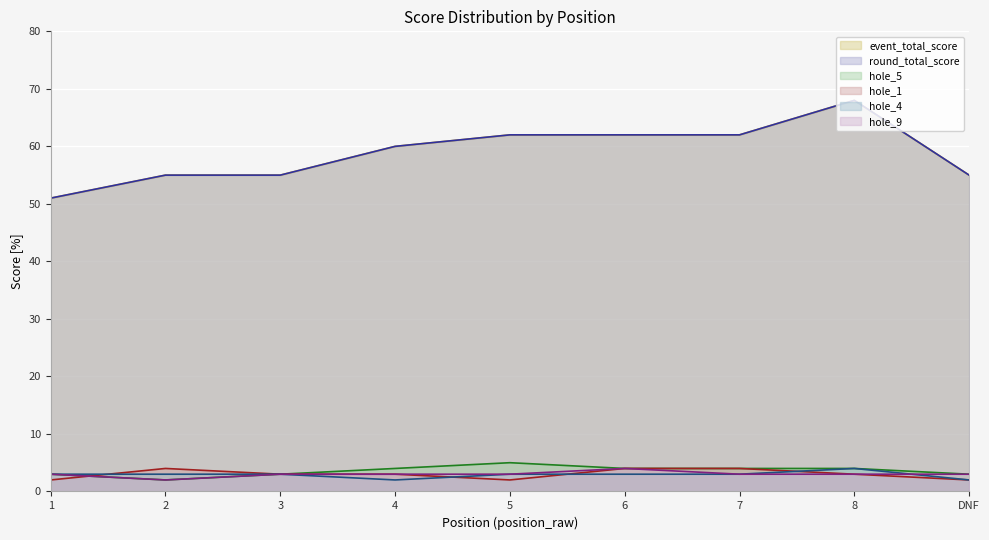

At which label does hole_9 reach its peak?

6